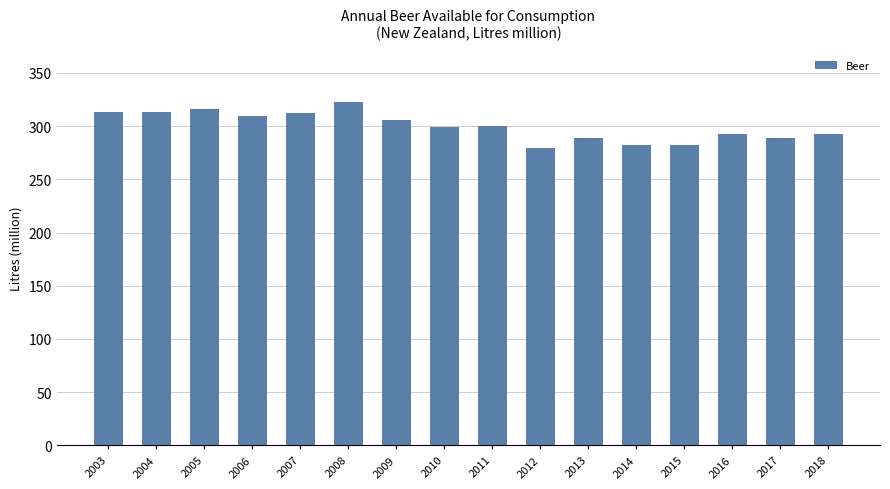

Between 2008 and 2013, which is larger?

2008